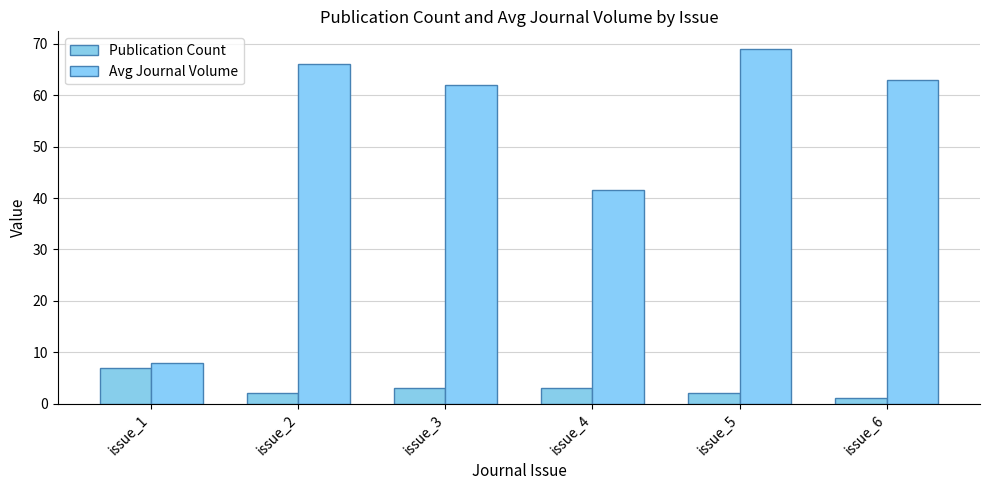

Between issue_1 and issue_3, which series saw the biggest shift?

Avg Journal Volume